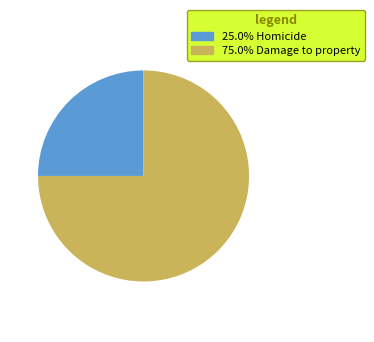

Is there any slice that represents more than half of the pie?

Yes